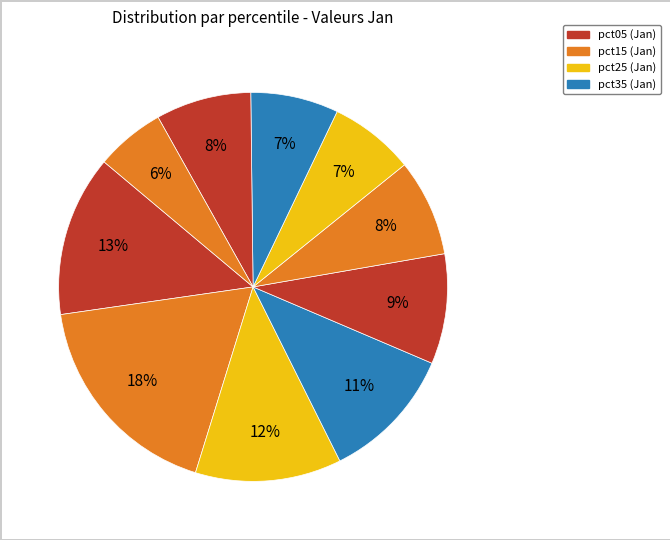

Count the number of slices in the pie.

10